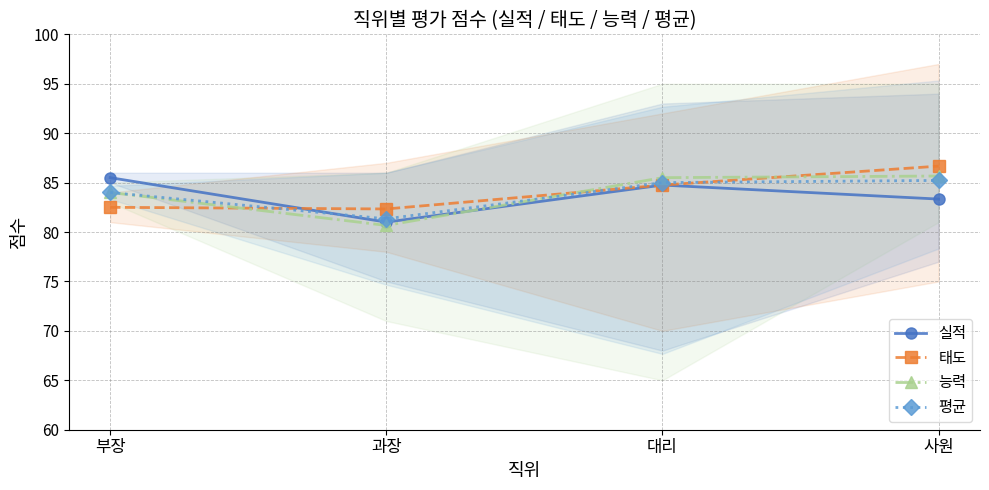

True or false: 능력 and 실적 cross at least once.

True